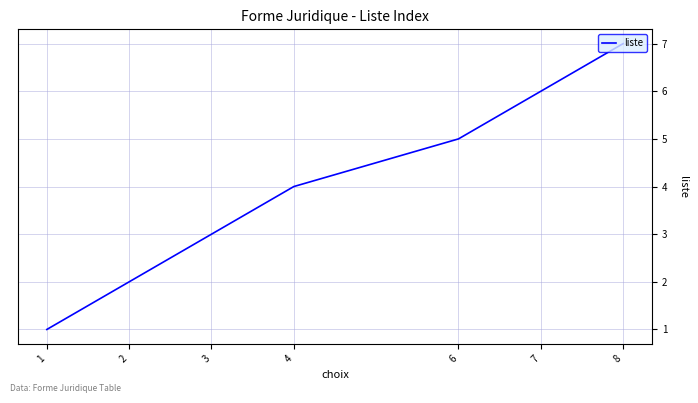

What is the minimum value shown in the chart?

1